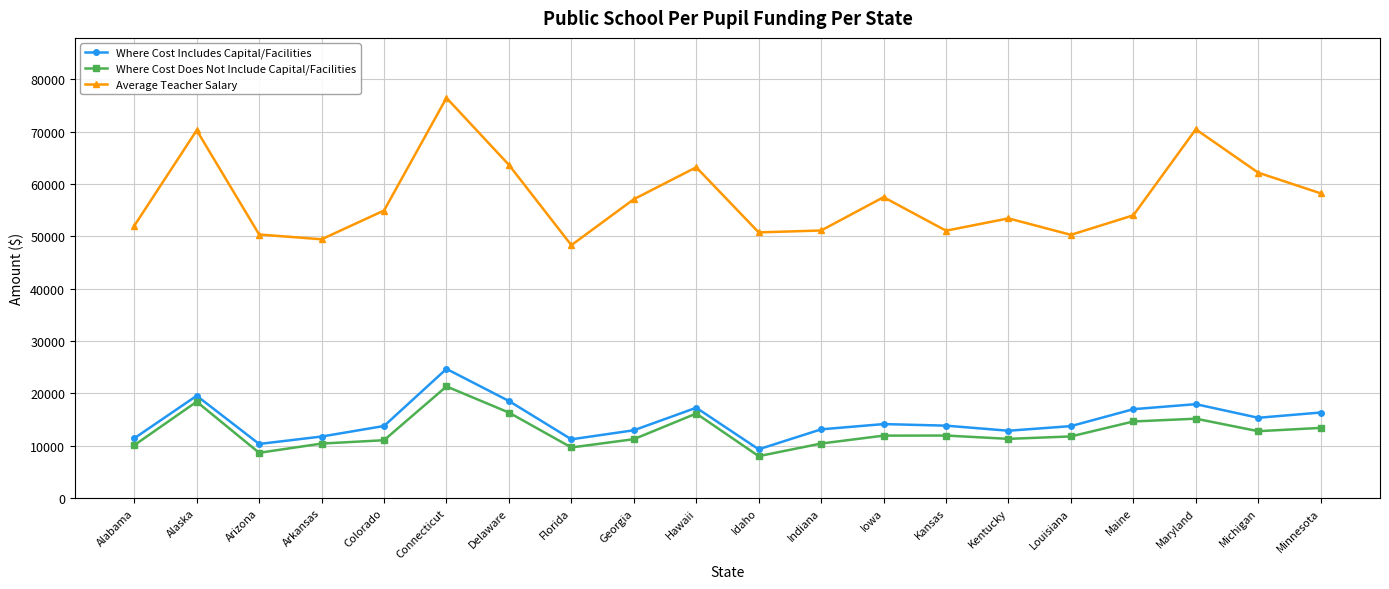

Which series has the widest spread of values?

Average Teacher Salary